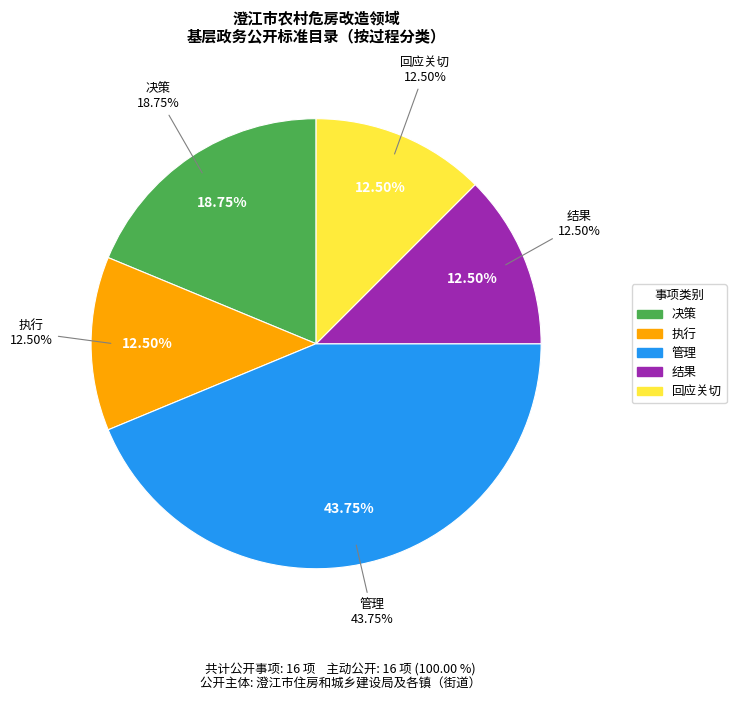

To the nearest percent, what is the combined percentage of 回应关切 and 执行?

25%